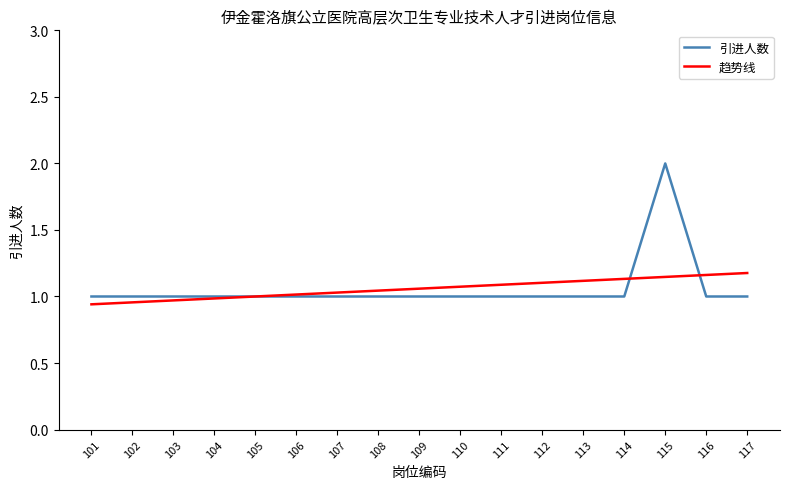

What is the average value?

1